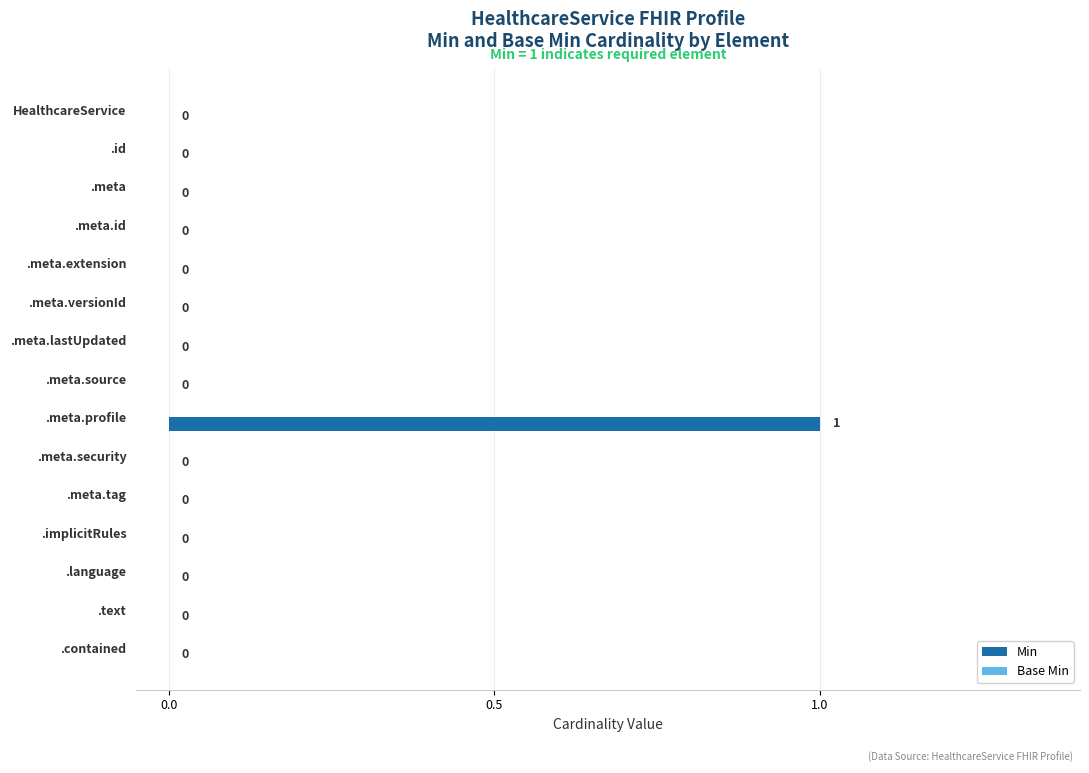

The chart shows a value of 0 at .meta.profile. True or false?

False